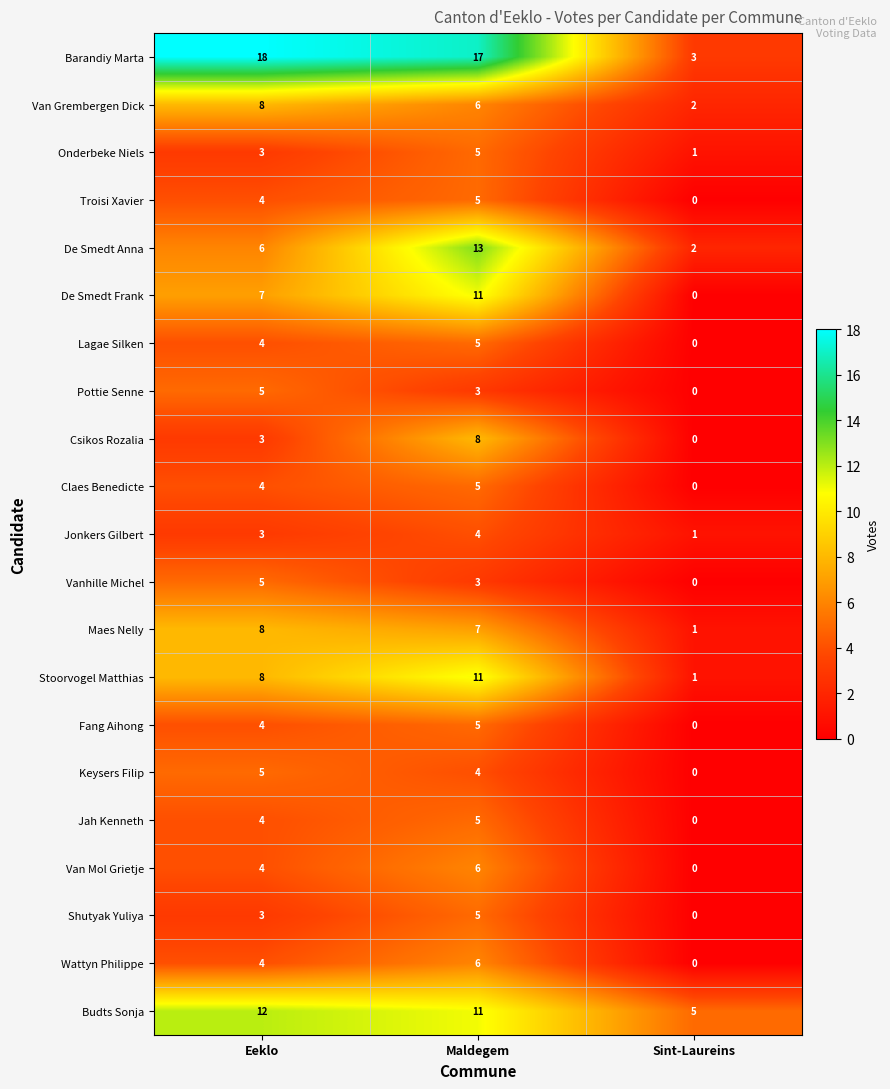

What is the difference between the highest and lowest values at Maldegem?

14